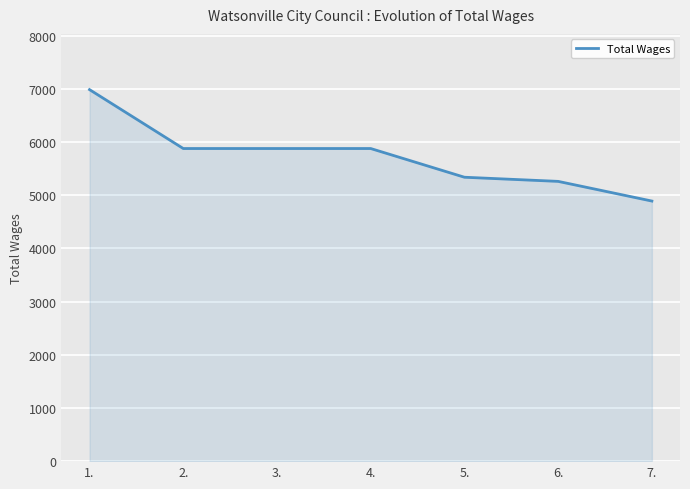

What is the greatest value displayed?

6988